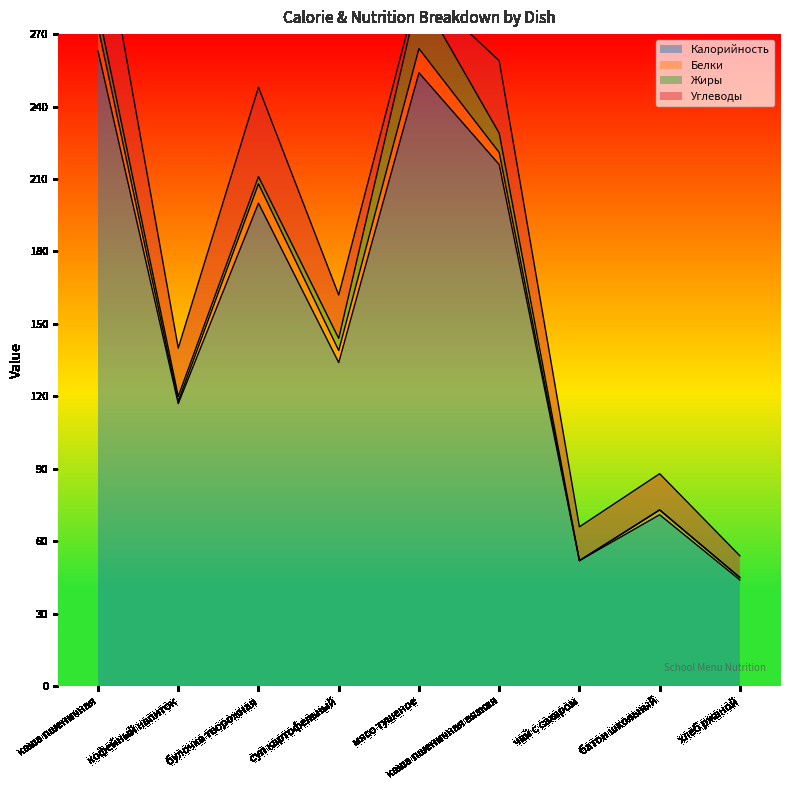

How many lines are shown in the chart?

4